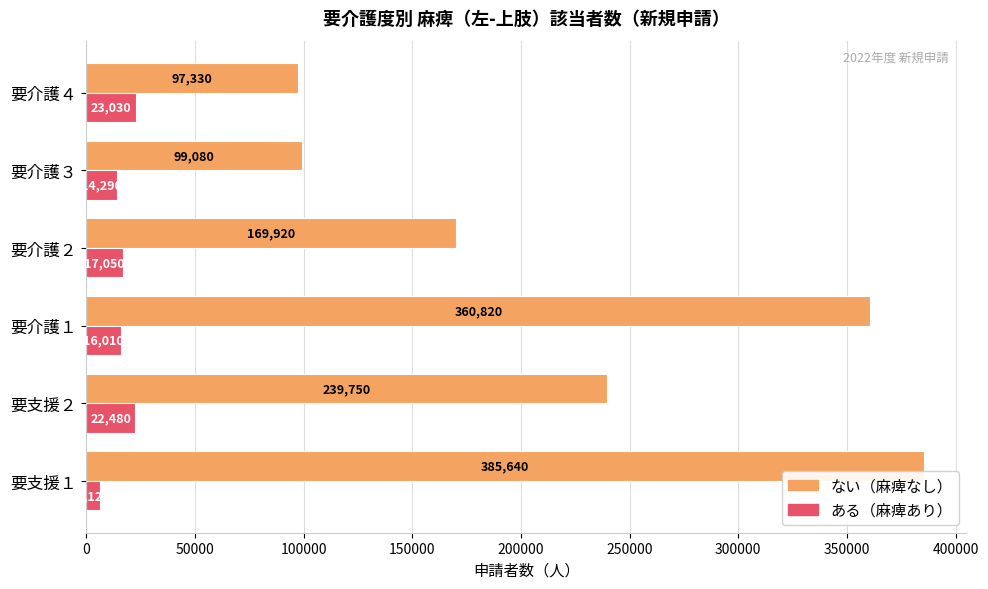

At which category is the sum across all series the highest?

要支援１